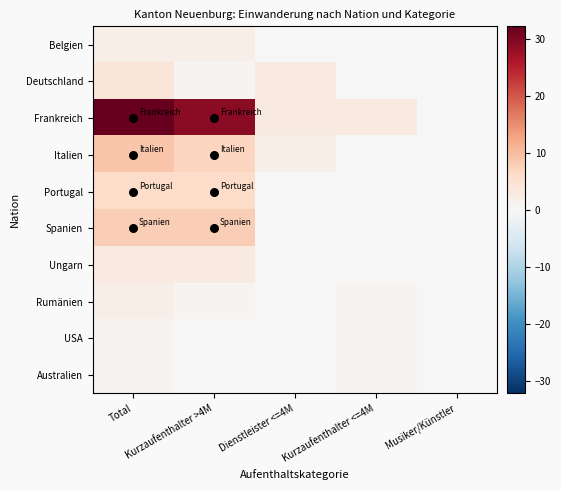

Reading right to left, list all the values displayed in this chart.

Belgien: Musiker/Künstler=0	Kurzaufenthalter <=4M=0	Dienstleister <=4M=0	Kurzaufenthalter >4M=2	Total=2
Deutschland: Musiker/Künstler=0	Kurzaufenthalter <=4M=0	Dienstleister <=4M=3	Kurzaufenthalter >4M=1	Total=4
Frankreich: Musiker/Künstler=0	Kurzaufenthalter <=4M=3	Dienstleister <=4M=3	Kurzaufenthalter >4M=29	Total=35
Italien: Musiker/Künstler=0	Kurzaufenthalter <=4M=0	Dienstleister <=4M=2	Kurzaufenthalter >4M=7	Total=9
Portugal: Musiker/Künstler=0	Kurzaufenthalter <=4M=0	Dienstleister <=4M=0	Kurzaufenthalter >4M=6	Total=6
Spanien: Musiker/Künstler=0	Kurzaufenthalter <=4M=0	Dienstleister <=4M=0	Kurzaufenthalter >4M=8	Total=8
Ungarn: Musiker/Künstler=0	Kurzaufenthalter <=4M=0	Dienstleister <=4M=0	Kurzaufenthalter >4M=3	Total=3
Rumänien: Musiker/Künstler=0	Kurzaufenthalter <=4M=1	Dienstleister <=4M=0	Kurzaufenthalter >4M=1	Total=2
USA: Musiker/Künstler=0	Kurzaufenthalter <=4M=1	Dienstleister <=4M=0	Kurzaufenthalter >4M=0	Total=1
Australien: Musiker/Künstler=0	Kurzaufenthalter <=4M=1	Dienstleister <=4M=0	Kurzaufenthalter >4M=0	Total=1